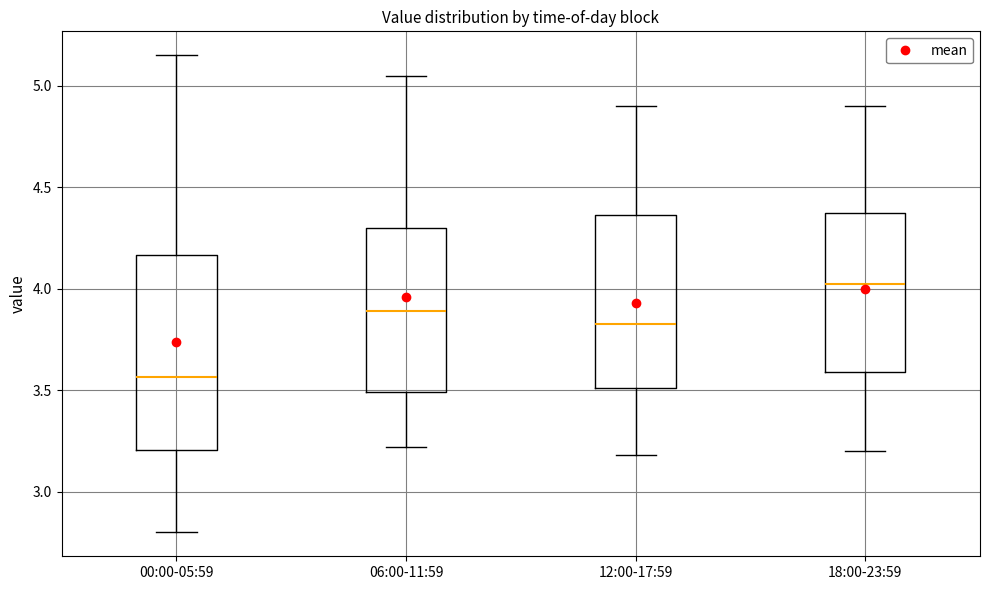

Which box has the lowest median line?

00:00-05:59